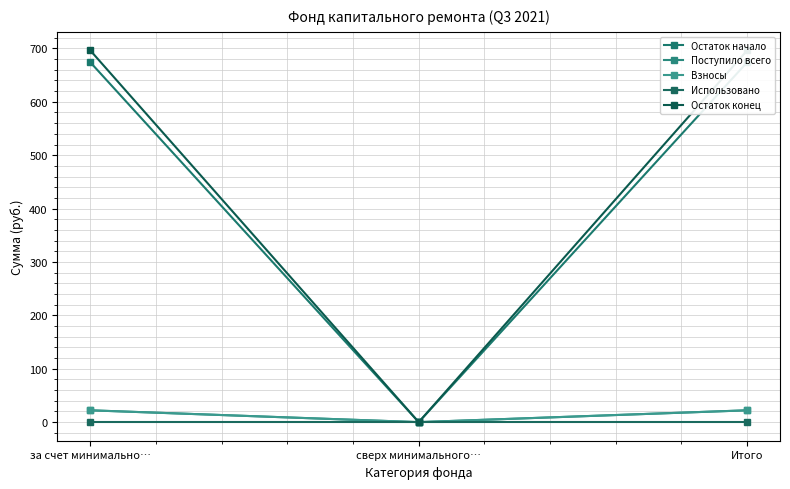

The Использовано series shows 0.0 at за счет минимально…. True or false?

True